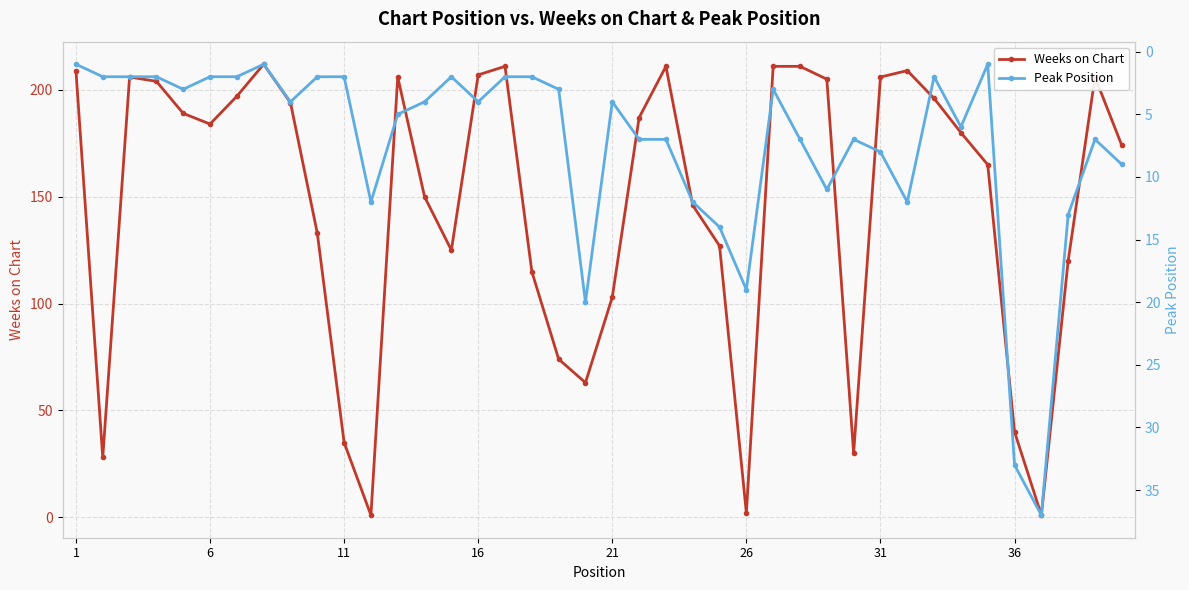

Reading left to right, what are all the values shown in this chart?

Weeks on Chart: 209	28	206	204	189	184	197	212	194	133	35	1	206	150	125	207	211	115	74	63	103	187	211	146	127	2	211	211	205	30	206	209	196	180	165	40	1	120	206	174
Peak Position: 1	2	2	2	3	2	2	1	4	2	2	12	5	4	2	4	2	2	3	20	4	7	7	12	14	19	3	7	11	7	8	12	2	6	1	33	37	13	7	9